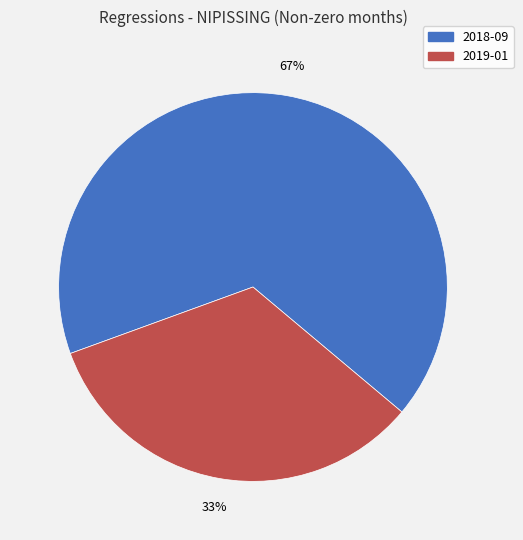

True or false: 2018-09 accounts for 67% of the total.

True